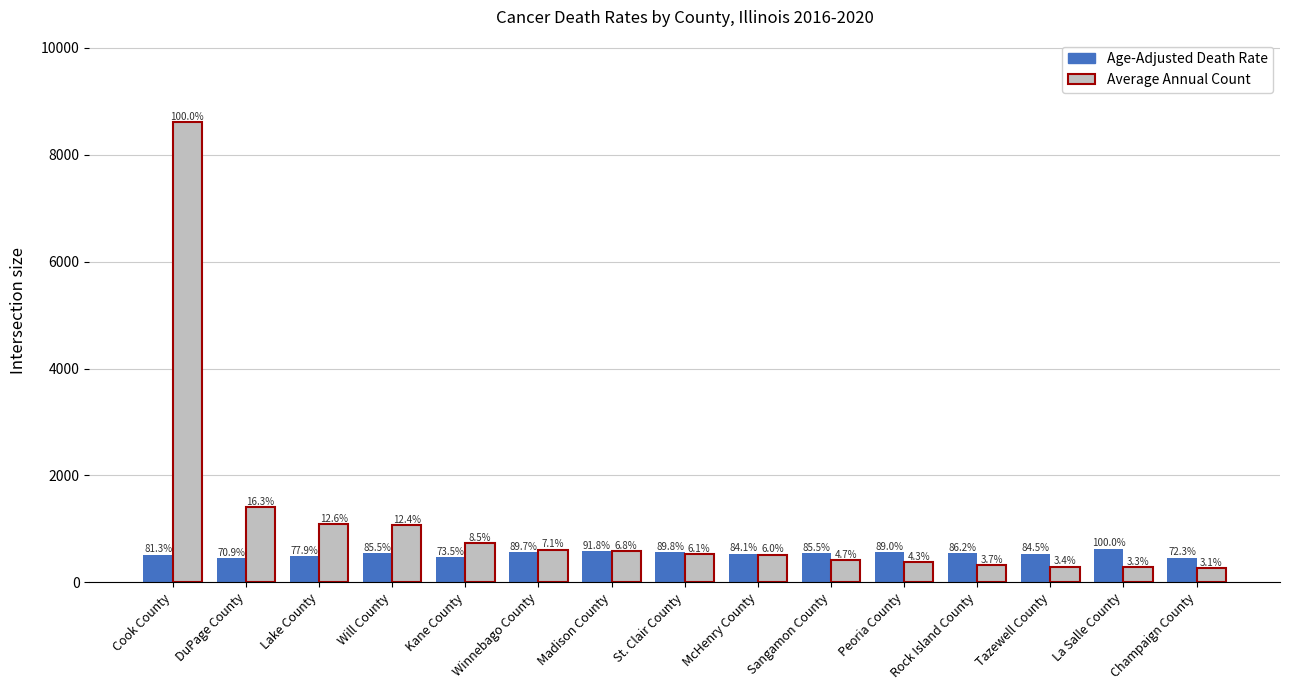

What is the difference between the maximum and second lowest values in the Average Annual Count series?

8319.0